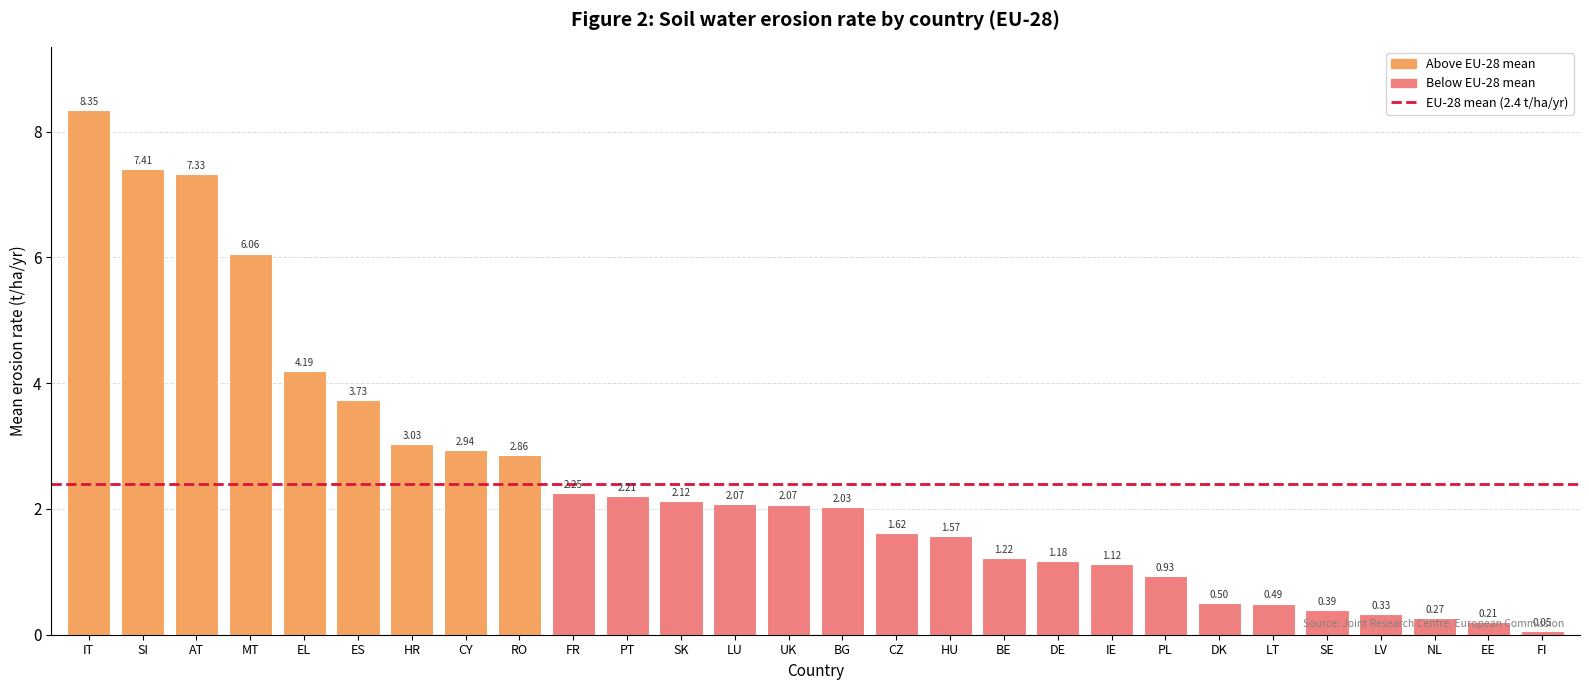

How many values exceed 2?

15